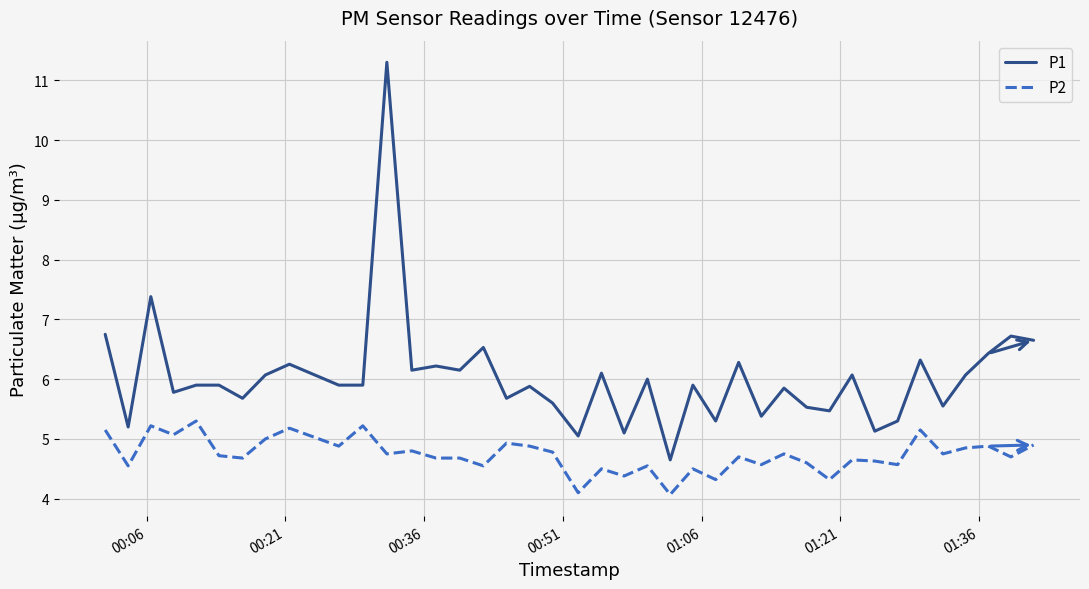

Which series has the largest total across all categories?

P1